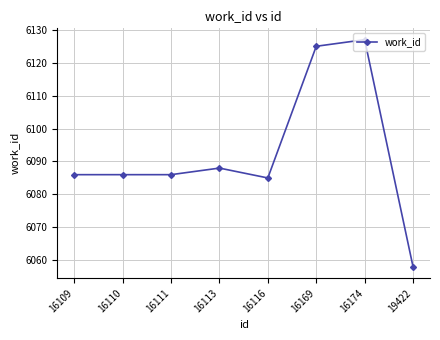

What is the sum of the values at 16109 and 16116?

12171